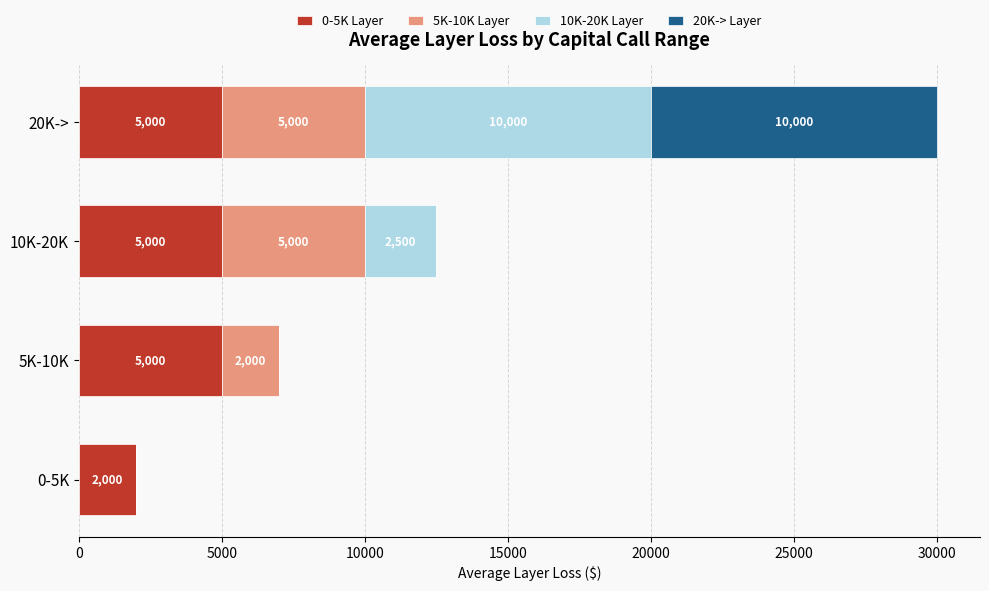

At which category is the sum across all series the highest?

20K->